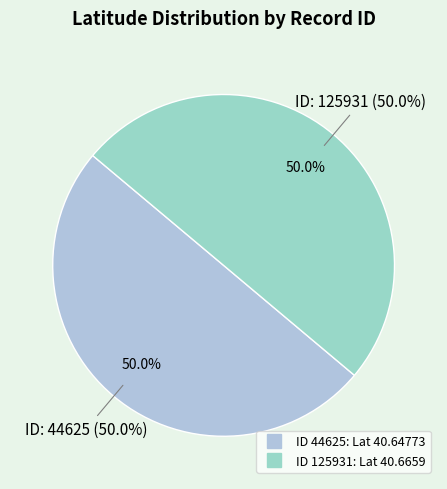

What is the smallest slice in the pie chart?

44625